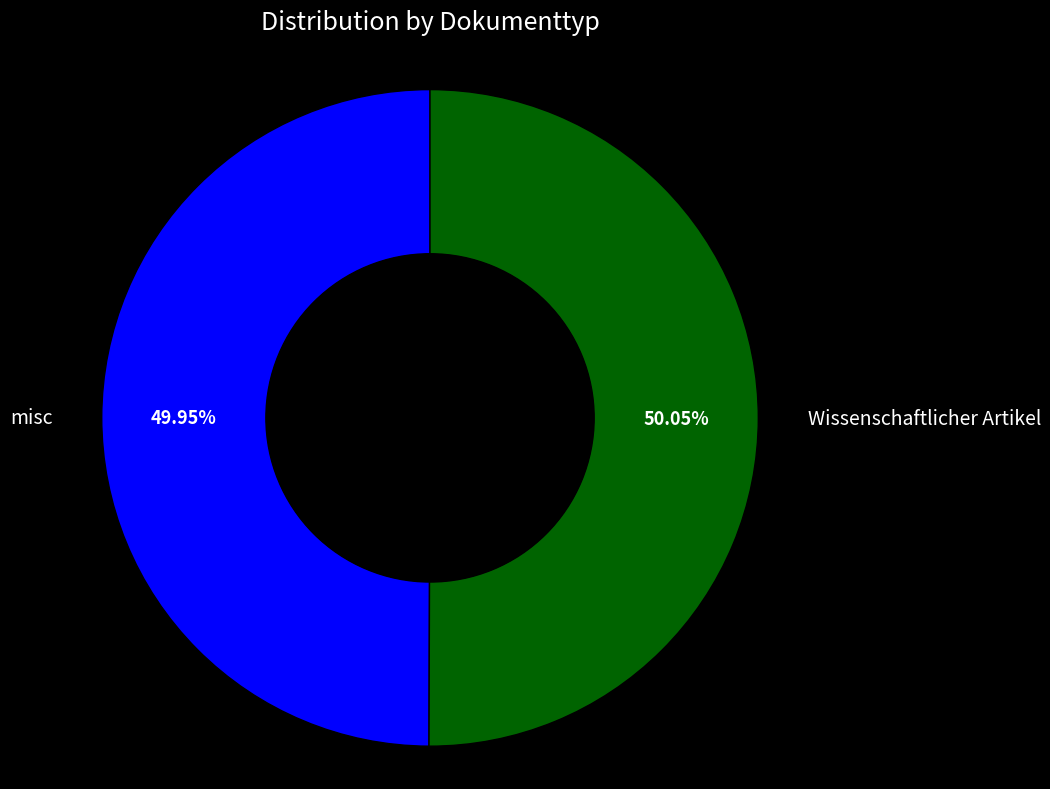

Count the number of slices in the pie.

2